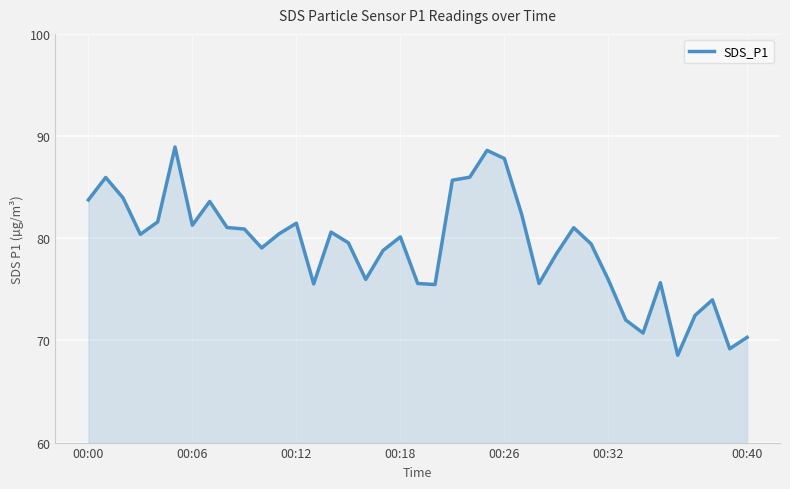

What is the difference between the maximum and minimum values?

20.4